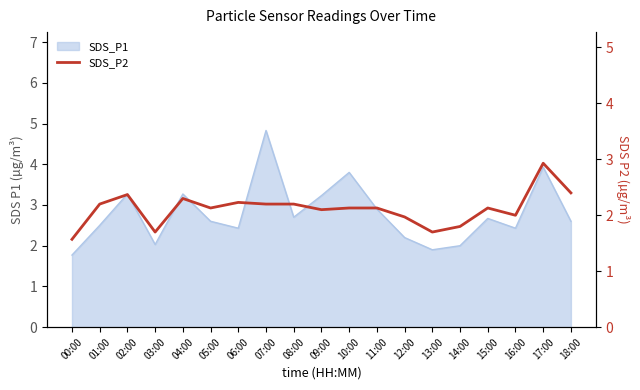

What position from the right is 18:00?

1